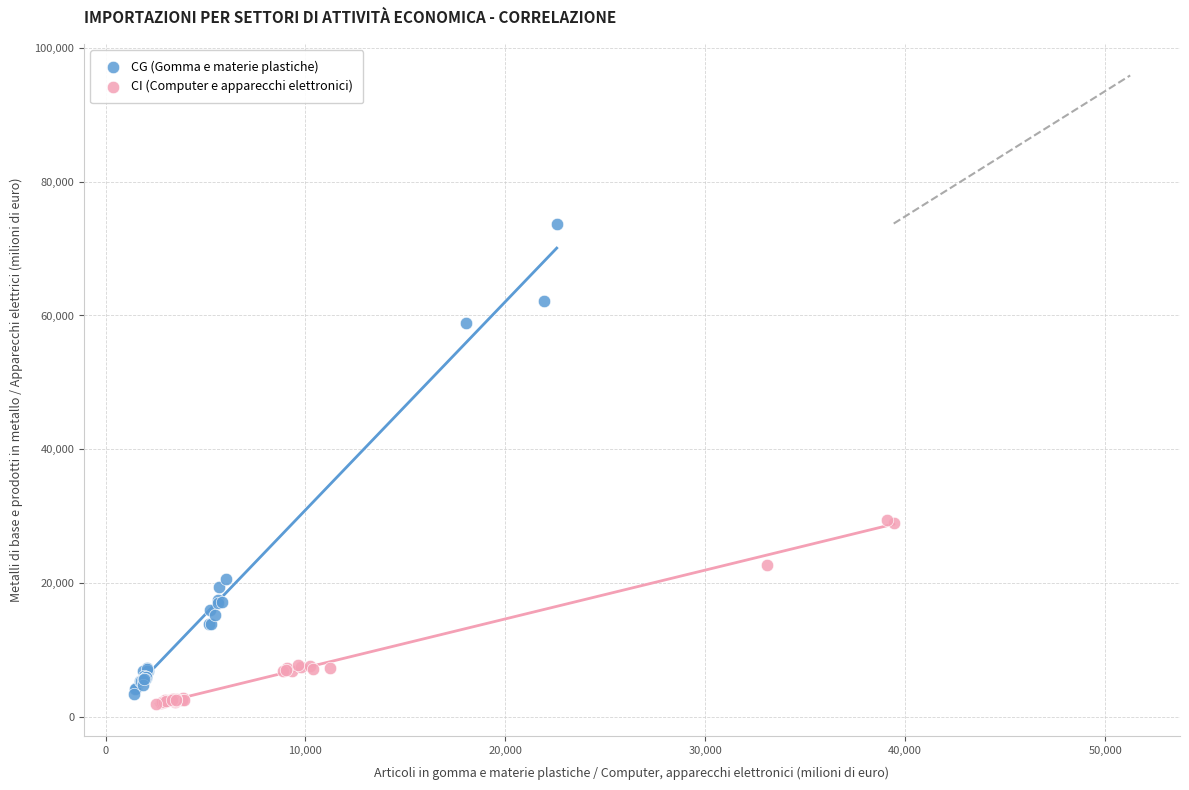

Which series reaches the maximum Y coordinate?

CG (Gomma e materie plastiche)